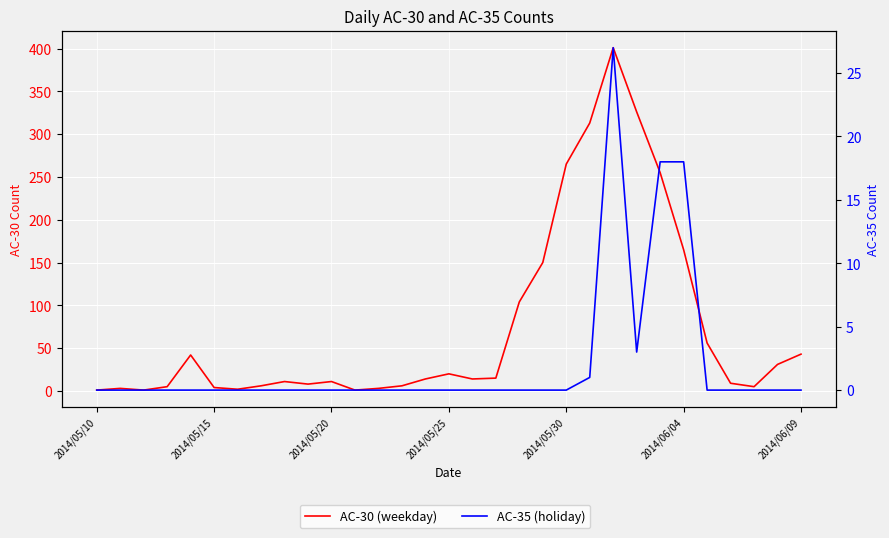

The AC-35 (holiday) series shows 15 at 16. True or false?

False